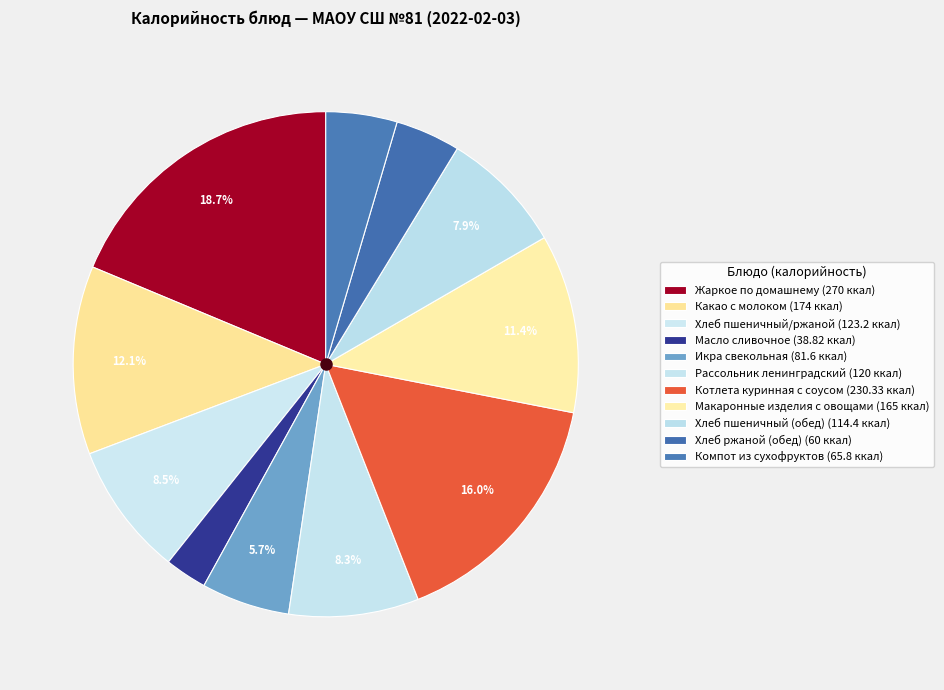

How many slices are in this pie chart?

11